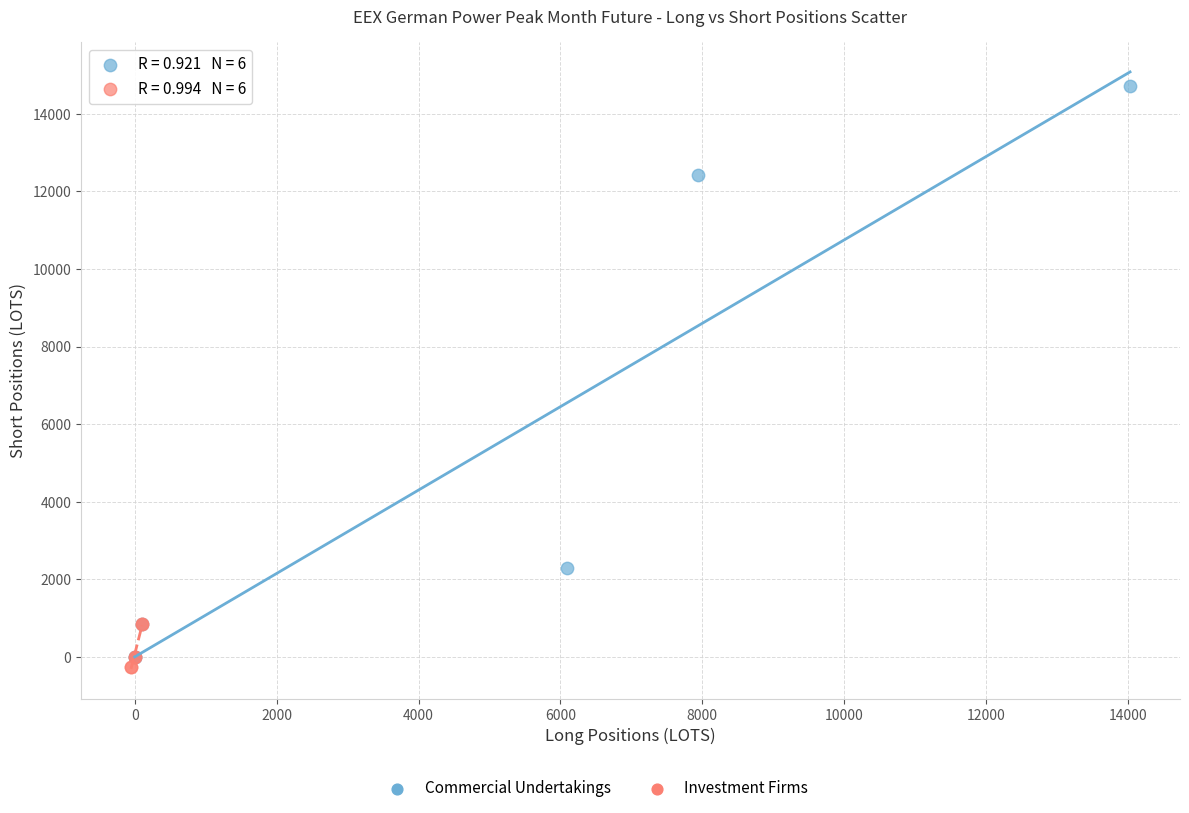

Which series reaches the minimum Y coordinate?

Investment Firms